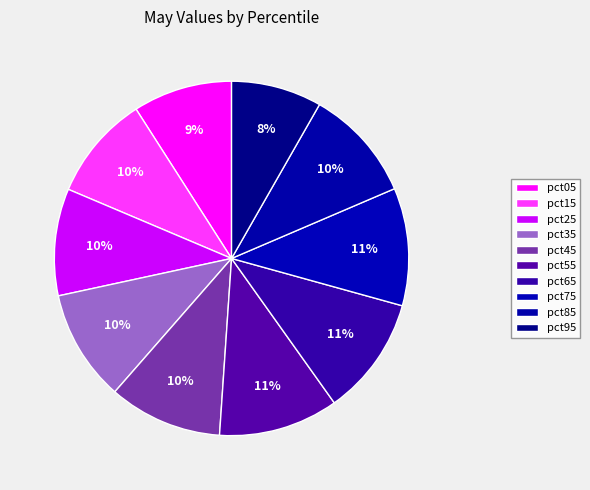

To the nearest percent, what portion does pct45 represent?

10%